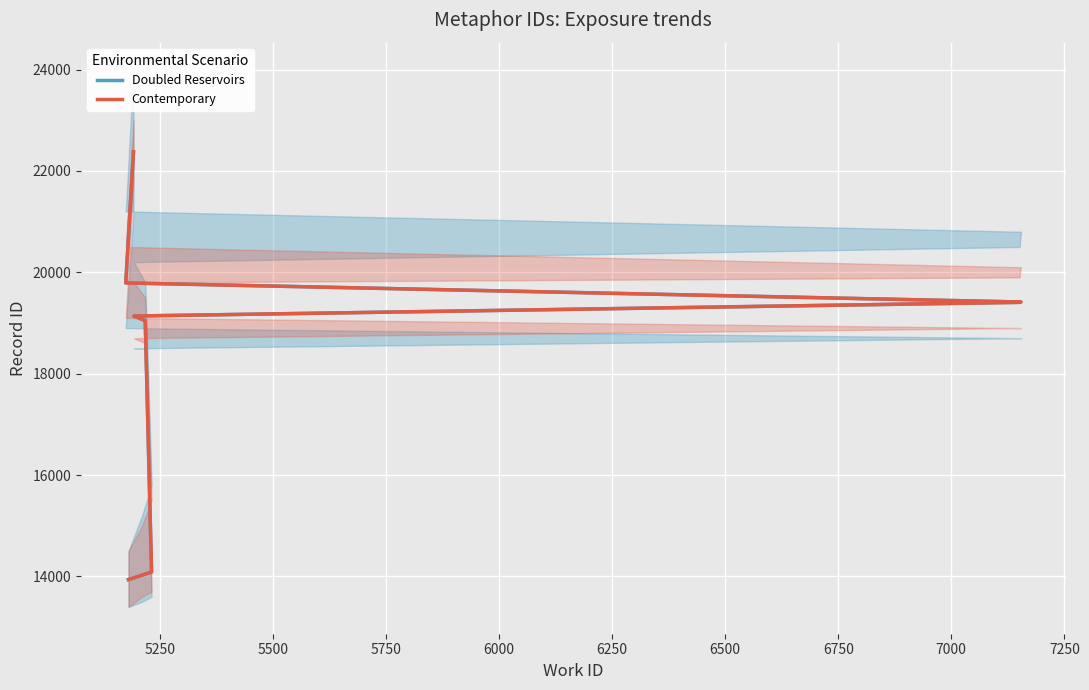

True or false: Contemporary and Doubled Reservoirs intersect in this chart.

False